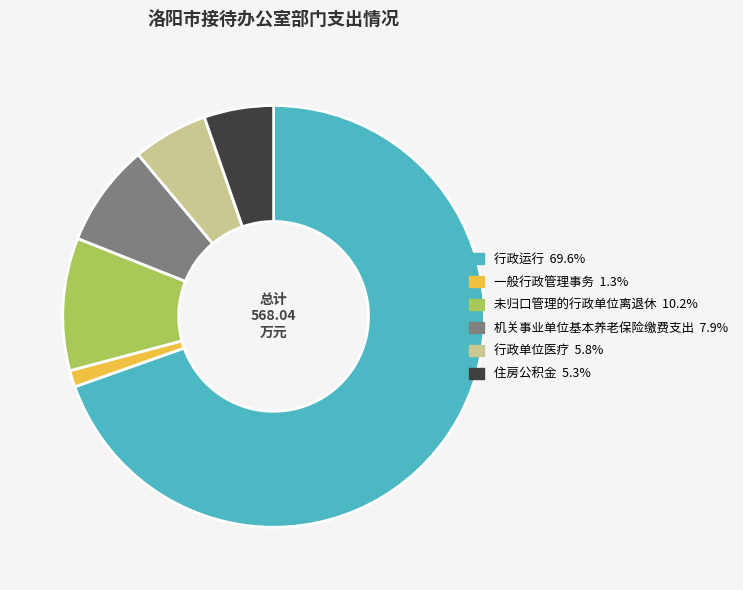

What is the largest slice in the pie chart?

行政运行（政府办公厅（室）及相关机构事务）